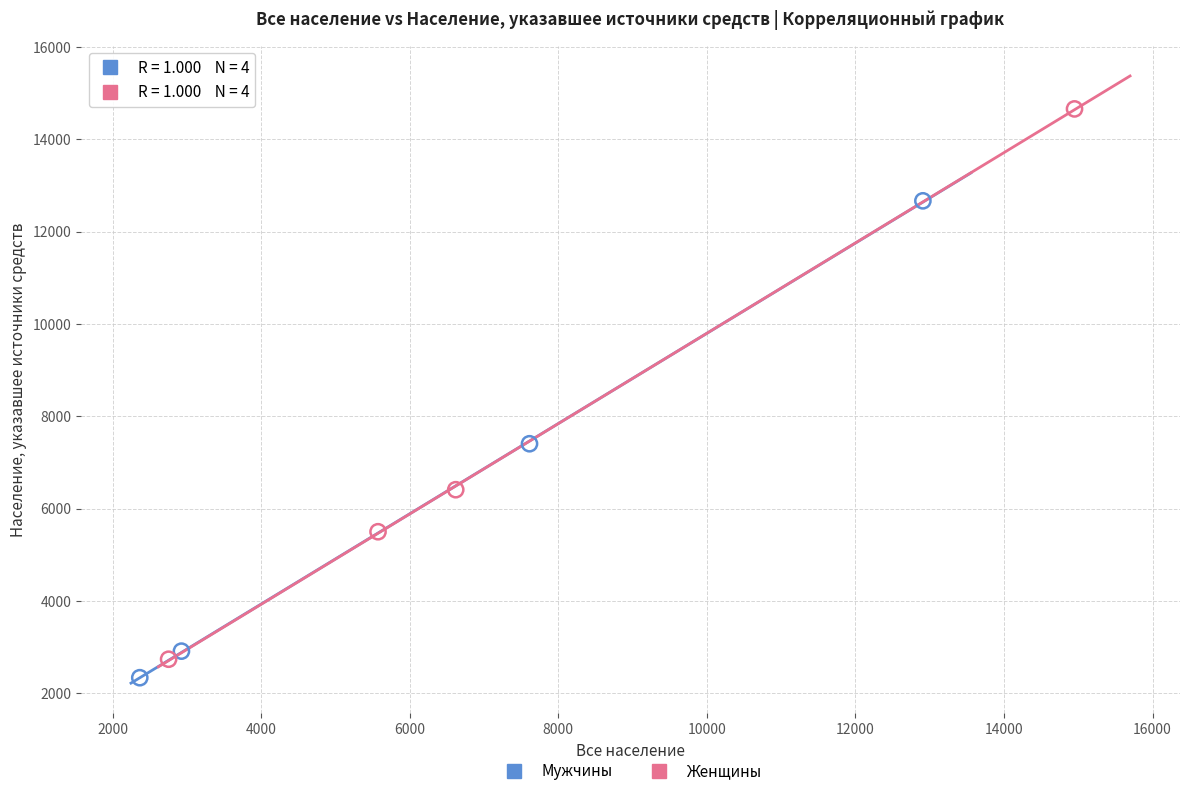

Which series has the widest spread of Y values?

Женщины